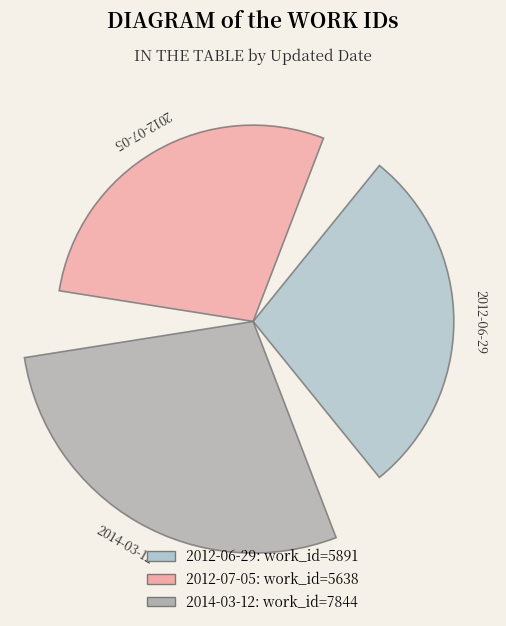

Which category has the smallest portion of the pie?

2012-07-05